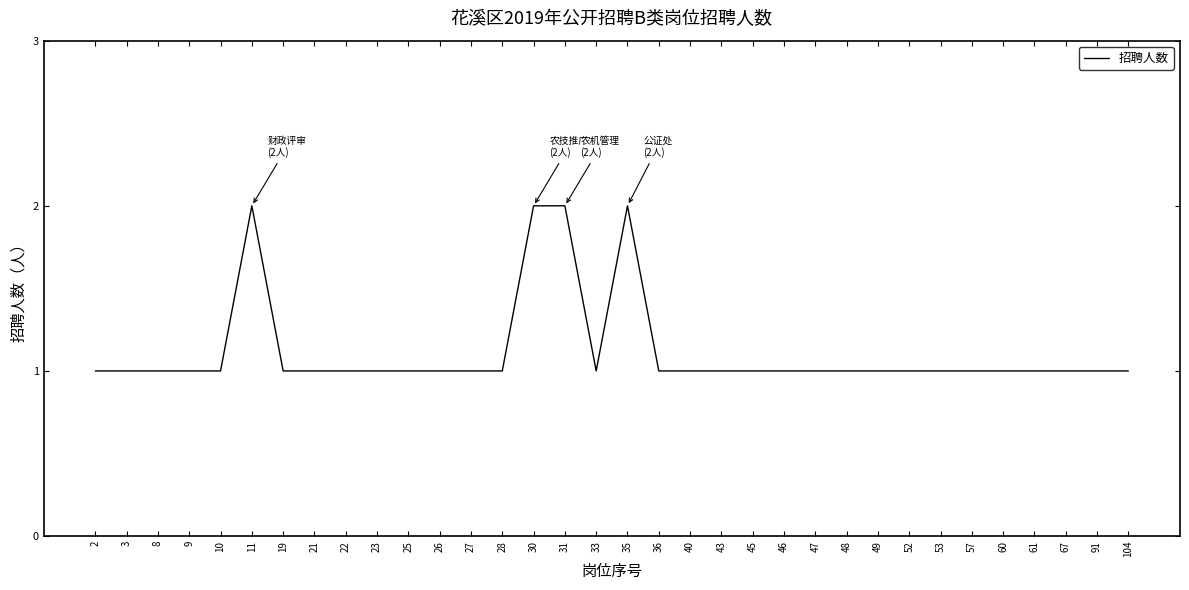

The value at 43 is 2. True or false?

False